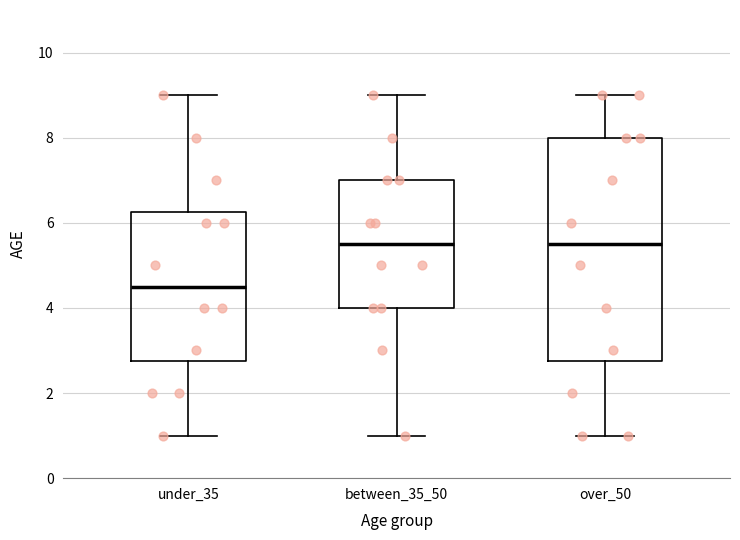

Where does the upper whisker of the box for over_50 end on the y-axis? The values are not printed on the chart, so give them approximately, as read against the axis.

9.0